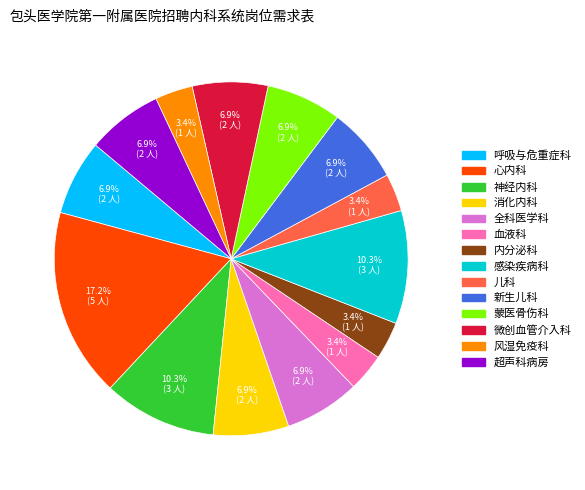

Is there a majority slice in this chart?

No